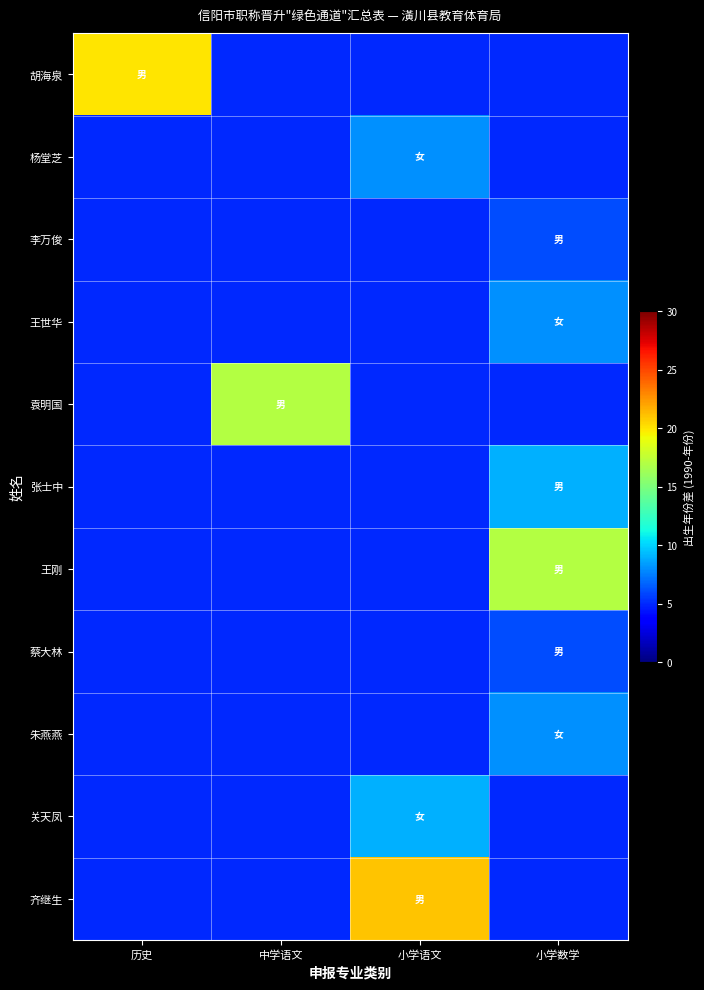

How many distinct data groups are displayed?

11